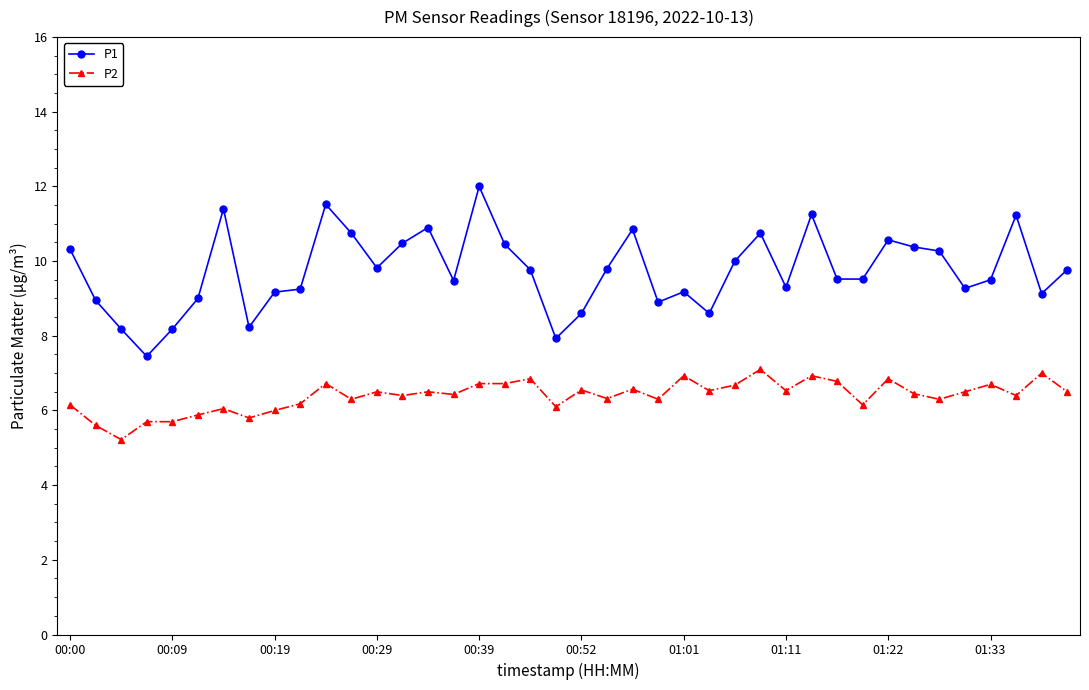

Which series has the largest total across all categories?

P1